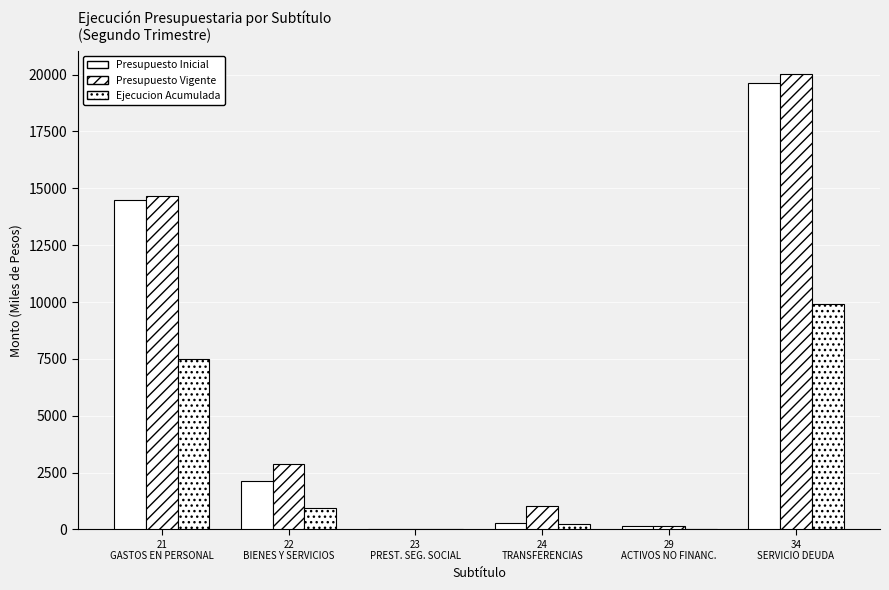

Count the number of categories in the chart.

6